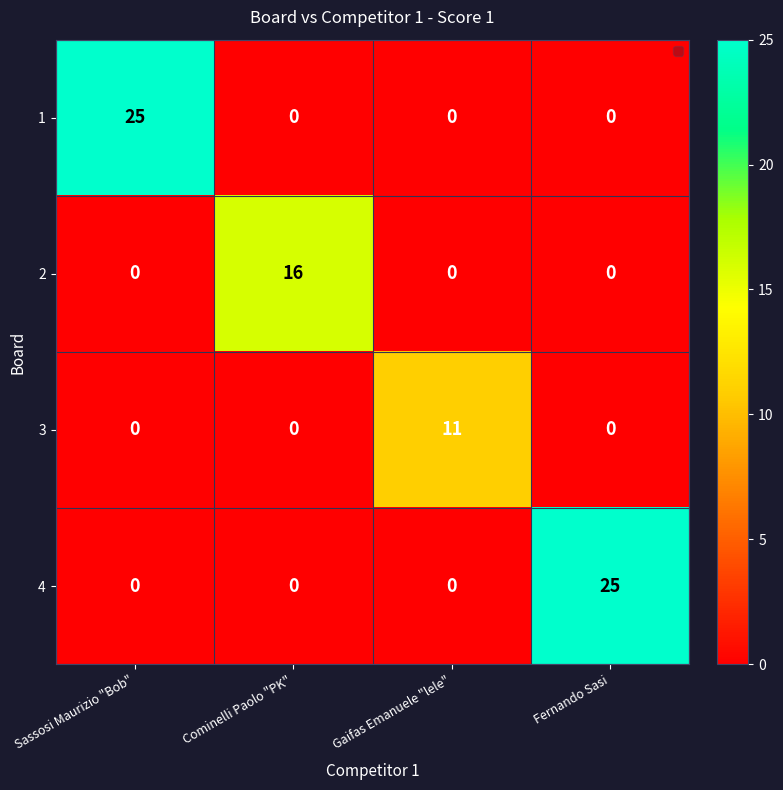

Is it true that 1 equals 8 at Gaifas Emanuele "lele"?

False